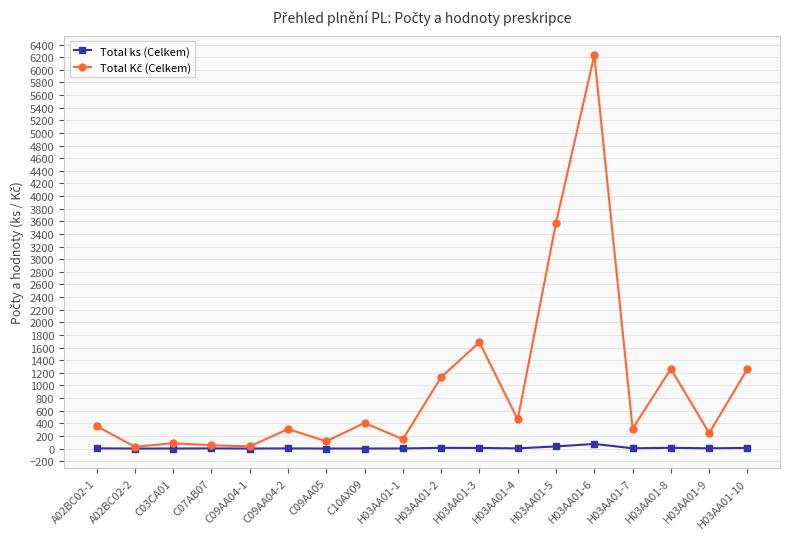

True or false: Total ks (Celkem) has more than 0 interior local peaks.

True